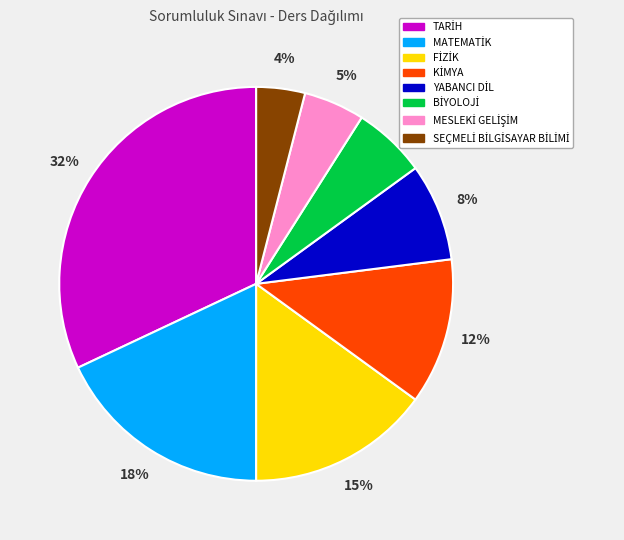

Is there a majority slice in this chart?

No